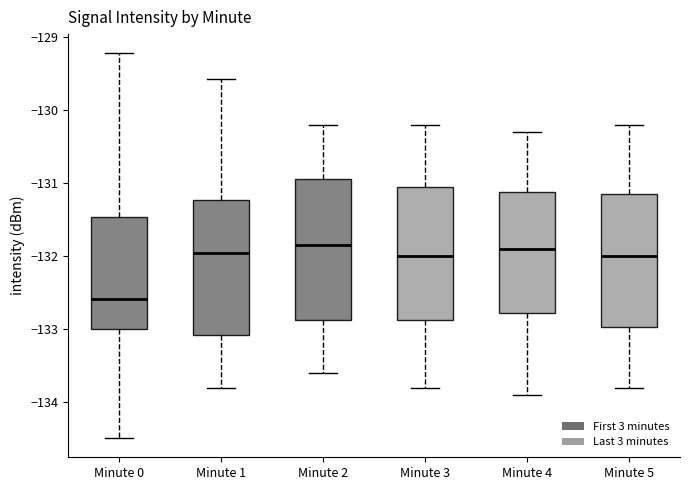

Reading left to right, read every box against the y-axis: the position of its median line, the range the box covers, and the ends of its whiskers. The values are not printed on the chart, so give them approximately, as read against the axis.

Minute 0: median -132.6, box -133.0 to -131.5, whiskers -134.5 to -129.2
Minute 1: median -132.0, box -133.1 to -131.2, whiskers -133.8 to -129.6
Minute 2: median -131.8, box -132.9 to -130.9, whiskers -133.6 to -130.2
Minute 3: median -132.0, box -132.9 to -131.0, whiskers -133.8 to -130.2
Minute 4: median -131.9, box -132.8 to -131.1, whiskers -133.9 to -130.3
Minute 5: median -132.0, box -133.0 to -131.1, whiskers -133.8 to -130.2